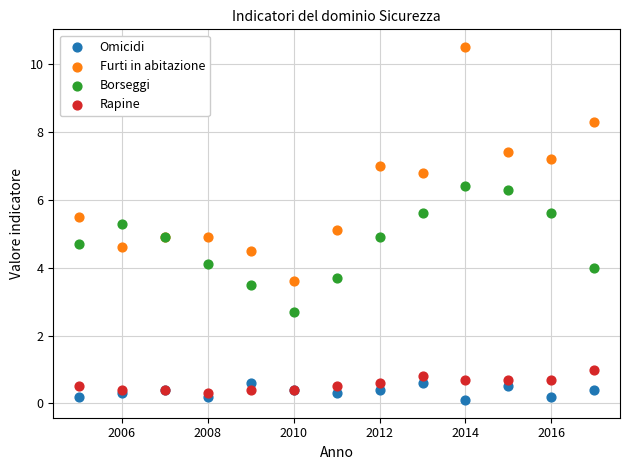

Which series has the largest Y range (max minus min)?

Furti in abitazione